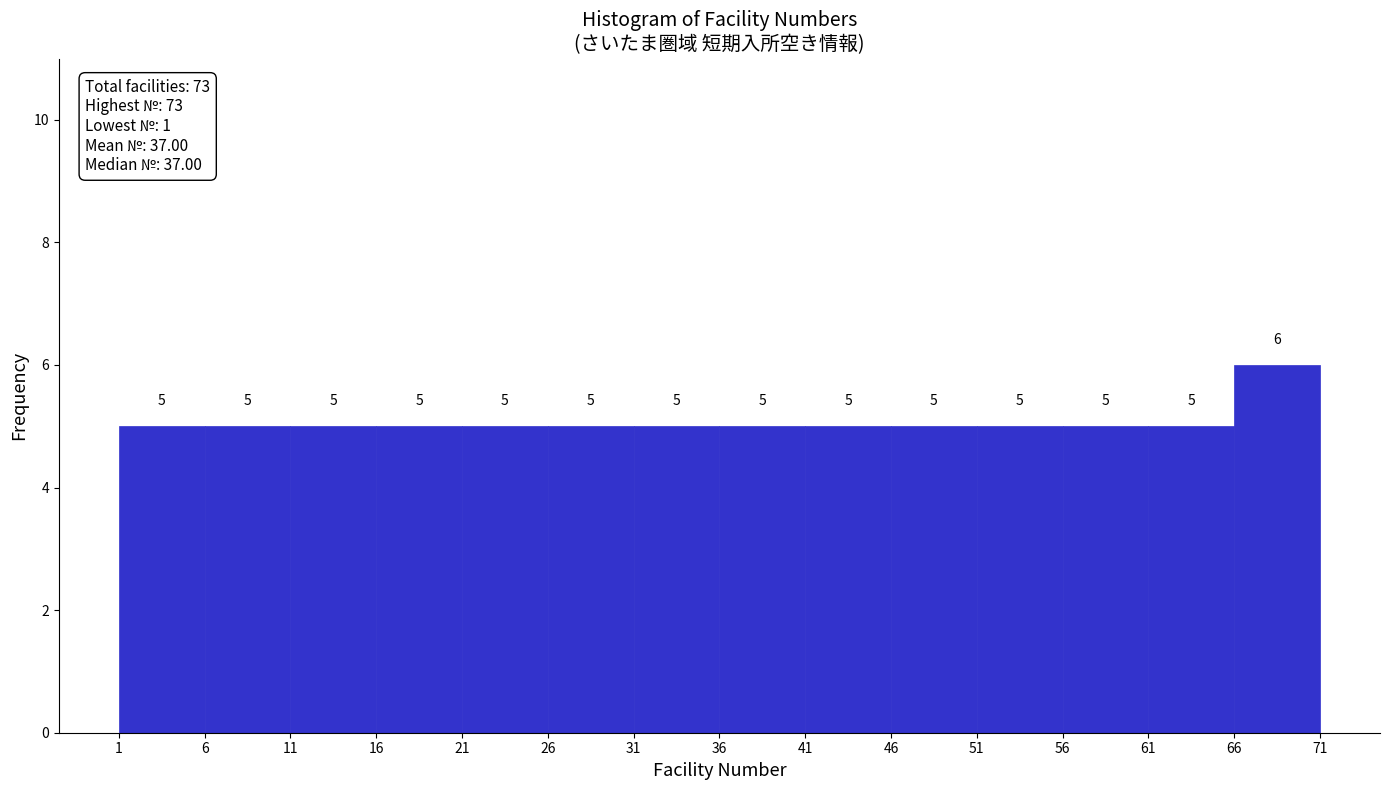

Over which range of the x-axis is the bar tallest?

66 to 71